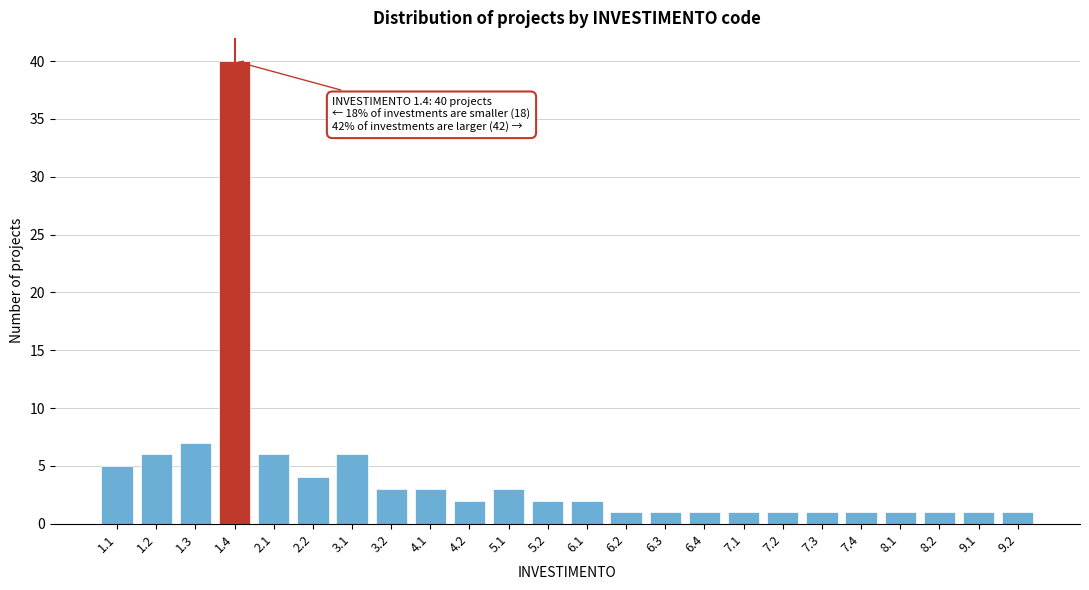

Reading left to right, extract all data points from this chart.

5	6	7	40	6	4	6	3	3	2	3	2	2	1	1	1	1	1	1	1	1	1	1	1